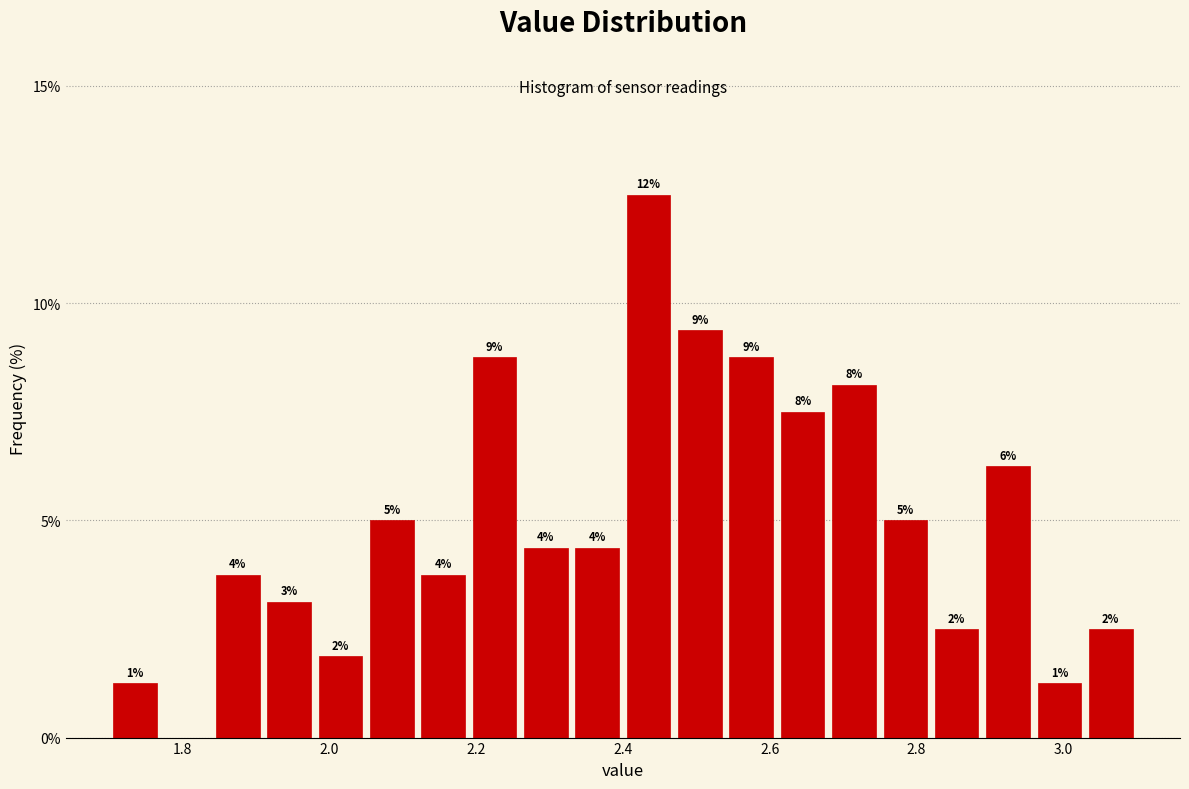

Read against the x-axis, roughly where is the centre of the tallest bar?

2.44